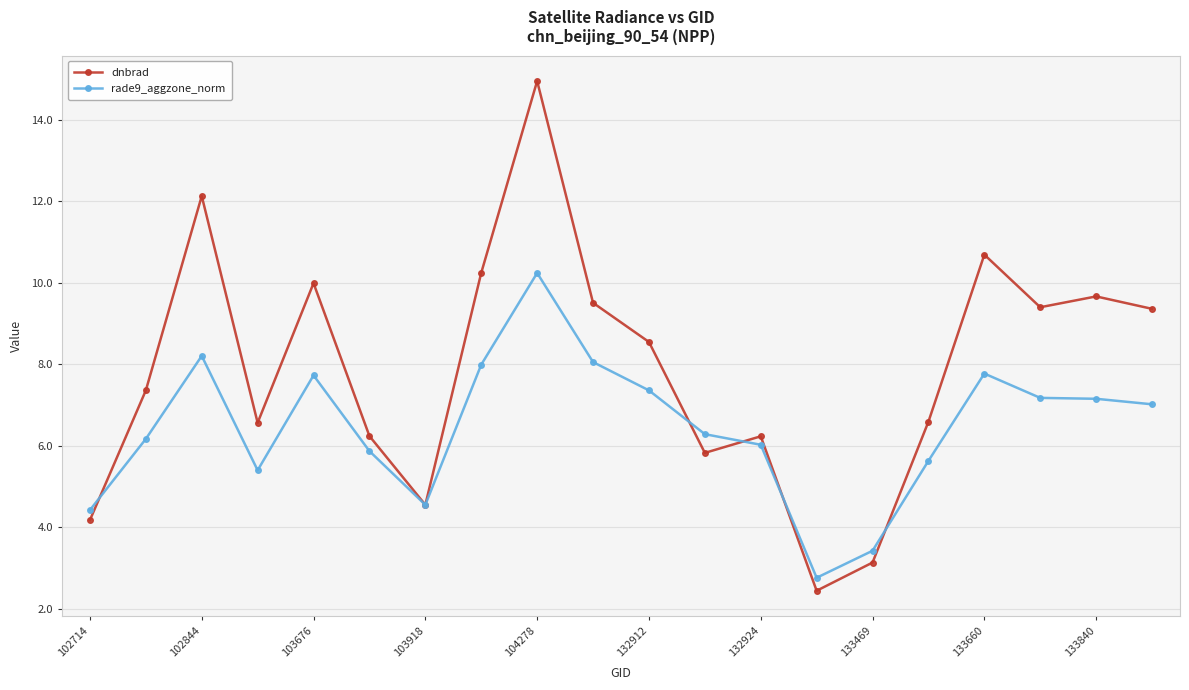

True or false: rade9_aggzone_norm has more than 2 interior local peaks.

True